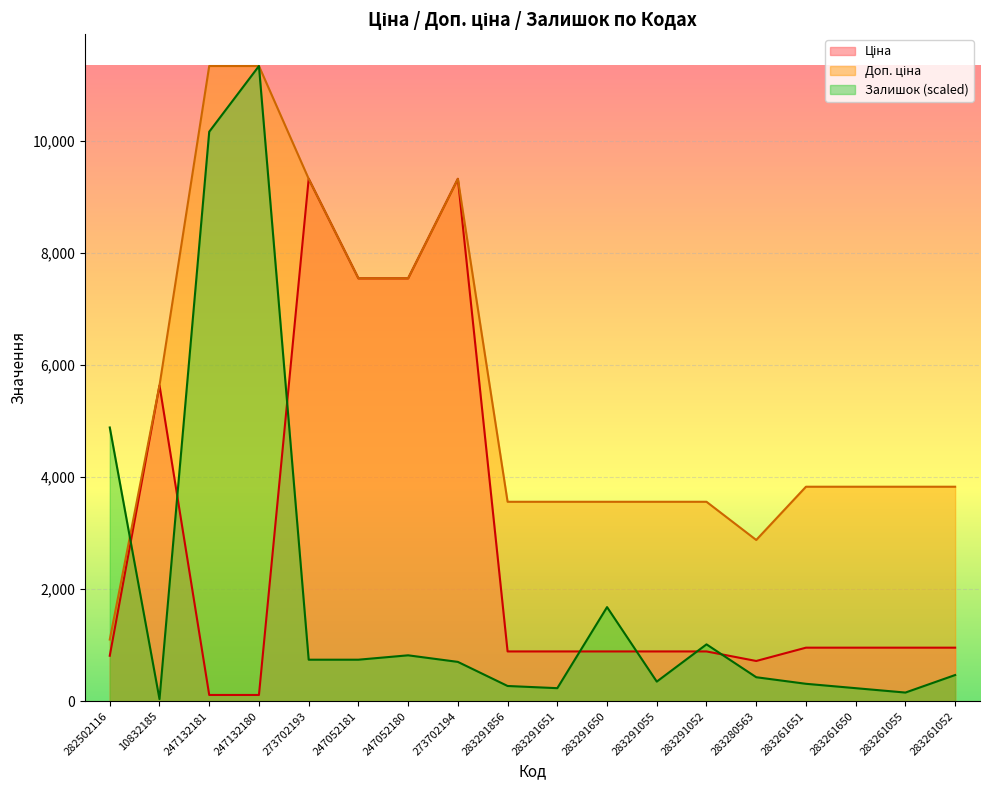

What is the total value across all series at 283291650?

6130.2